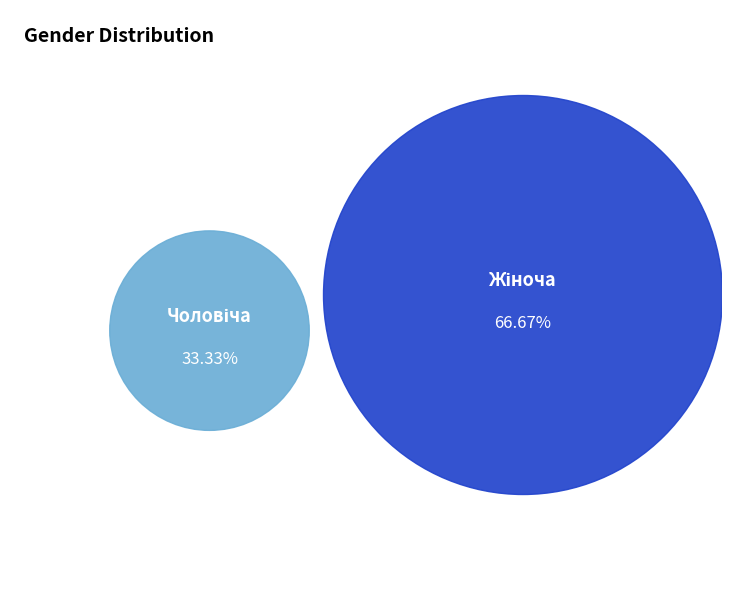

To the nearest percent, what is the average slice percentage?

50%